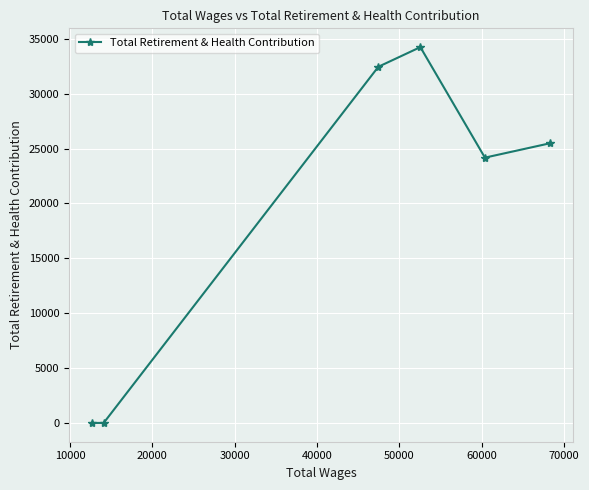

How many values are below 25486?

3